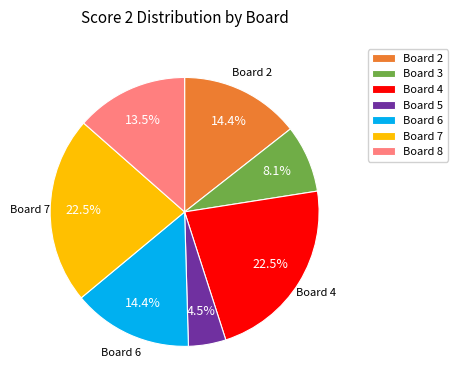

To the nearest percent, what is the combined percentage of Board 4 and Board 6?

37%